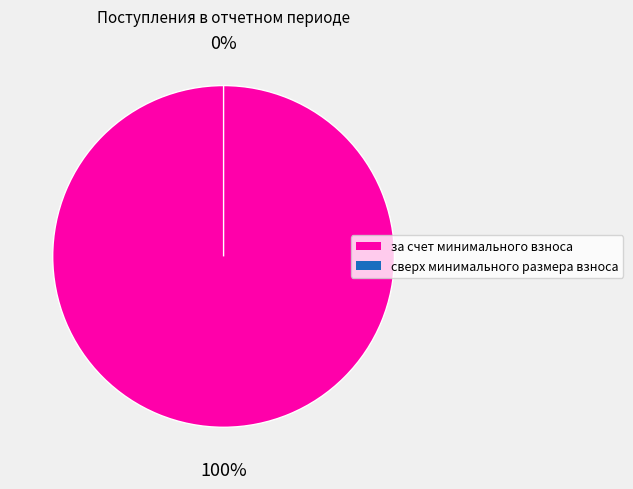

What percentage is the за счет минимального взноса slice, to the nearest percent?

100%